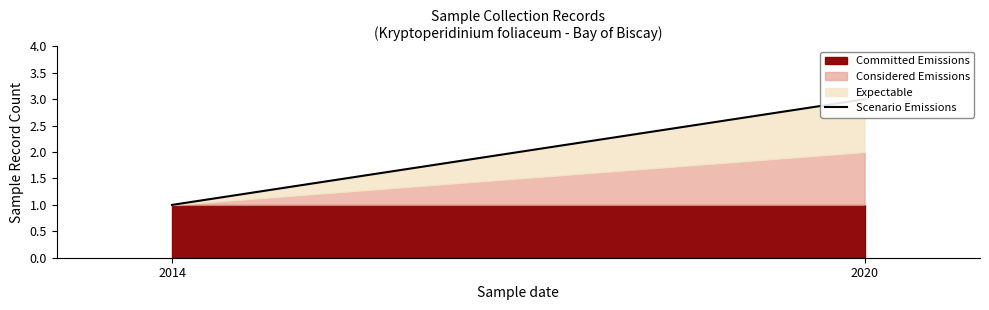

What is the value of the 2nd point from the left?

3